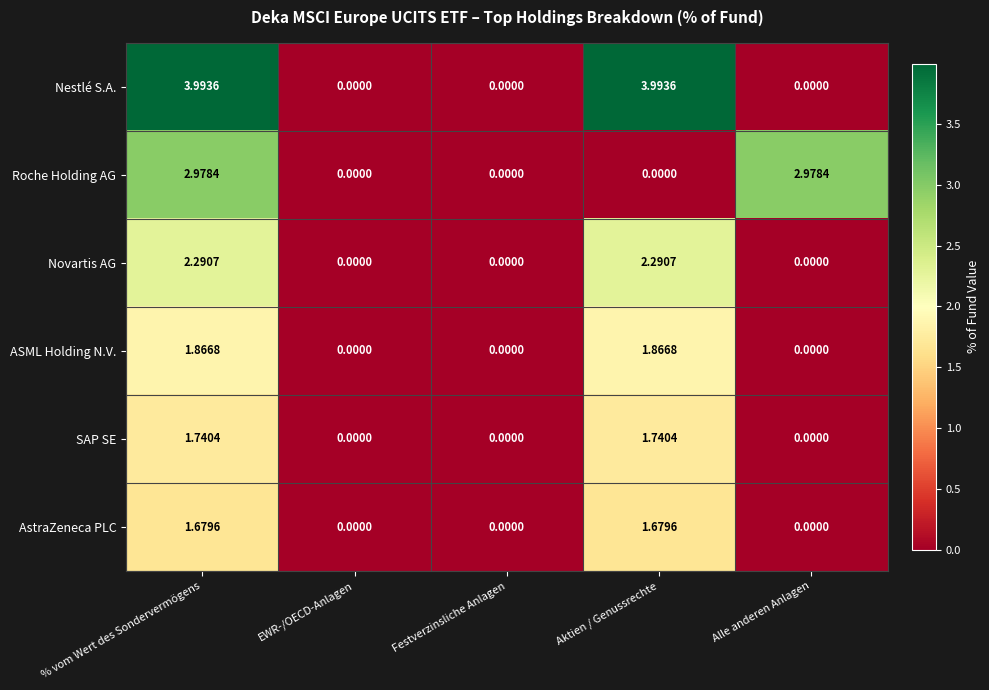

Which series has the largest range (max minus min)?

Nestlé S.A.